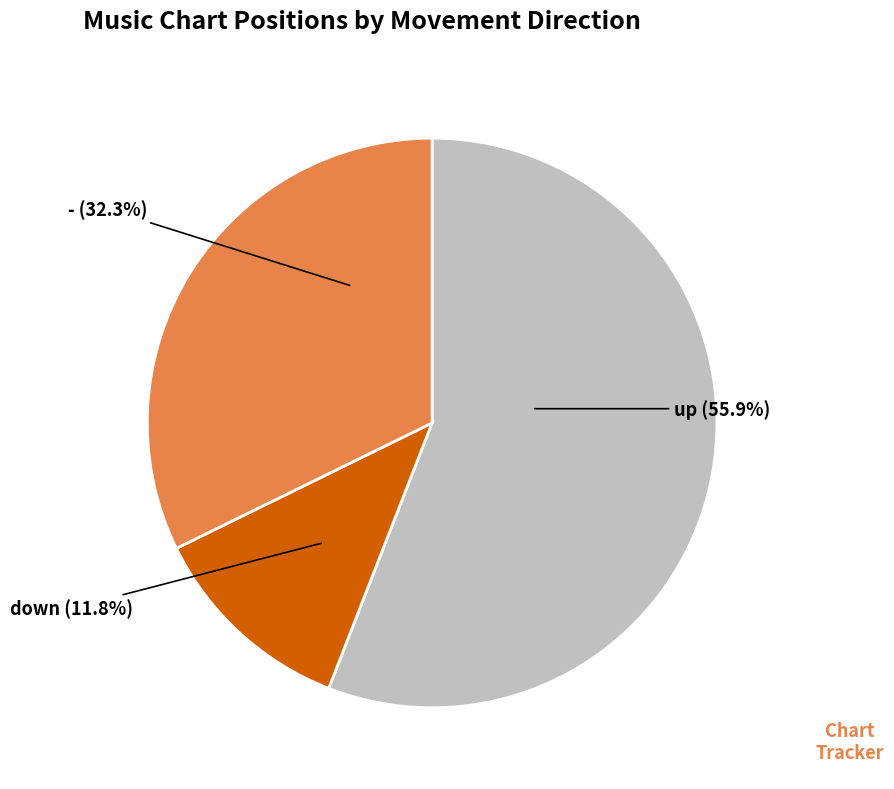

Do - and up together represent more than half of the pie?

Yes